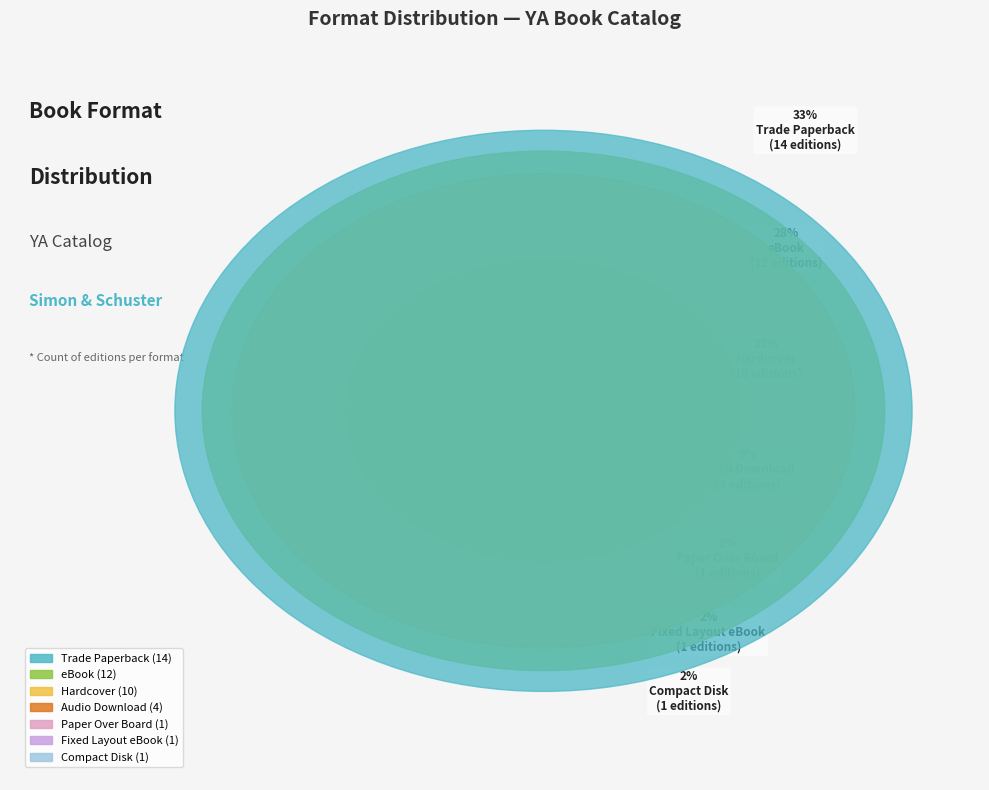

Which slice is the largest?

Trade Paperback